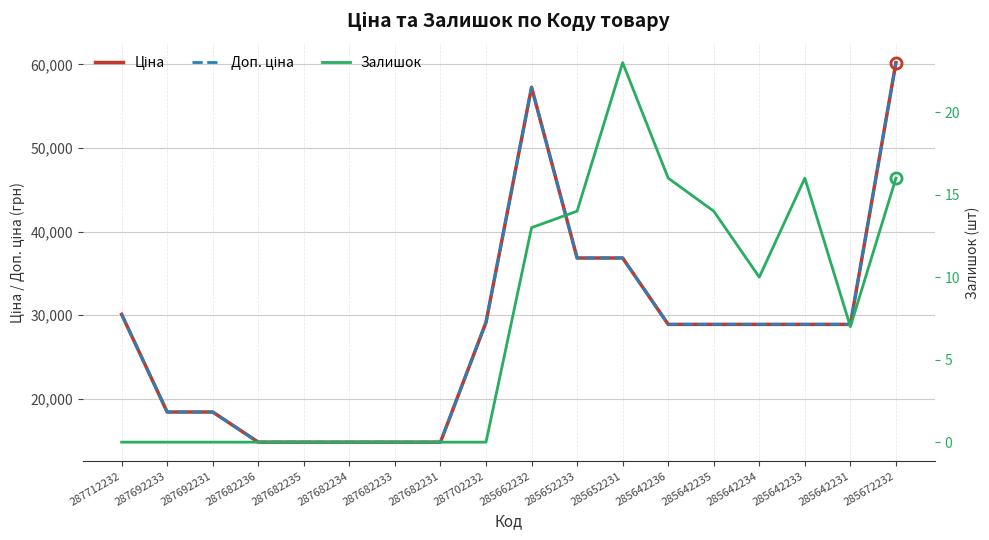

Reading left to right, transcribe all the data shown in this chart.

Ціна: 287712232=30102.8	287692233=18420.9	287692231=18420.9	287682236=14817.6	287682235=14817.6	287682234=14817.6	287682233=14817.6	287682231=14817.6	287702232=29152.3	285662232=57258.0	285652233=36841.8	285652231=36841.8	285642236=28901.7	285642235=28901.7	285642234=28901.7	285642233=28901.7	285642231=28901.7	285672232=60205.6
Доп. ціна: 287712232=30102.8	287692233=18420.9	287692231=18420.9	287682236=14817.6	287682235=14817.6	287682234=14817.6	287682233=14817.6	287682231=14817.6	287702232=29152.3	285662232=57258.0	285652233=36841.8	285652231=36841.8	285642236=28901.7	285642235=28901.7	285642234=28901.7	285642233=28901.7	285642231=28901.7	285672232=60205.6
Залишок: 287712232=0.0	287692233=0.0	287692231=0.0	287682236=0.0	287682235=0.0	287682234=0.0	287682233=0.0	287682231=0.0	287702232=0.0	285662232=13.0	285652233=14.0	285652231=23.0	285642236=16.0	285642235=14.0	285642234=10.0	285642233=16.0	285642231=7.0	285672232=16.0